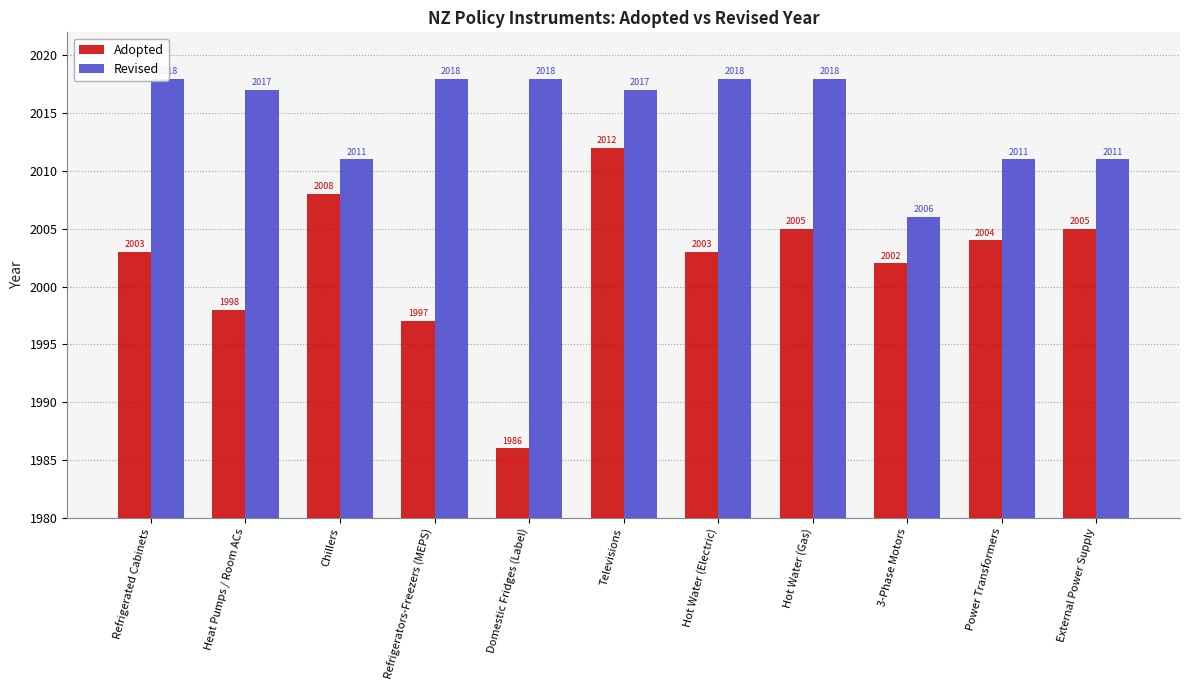

At how many categories does at least one series exceed 1992?

11